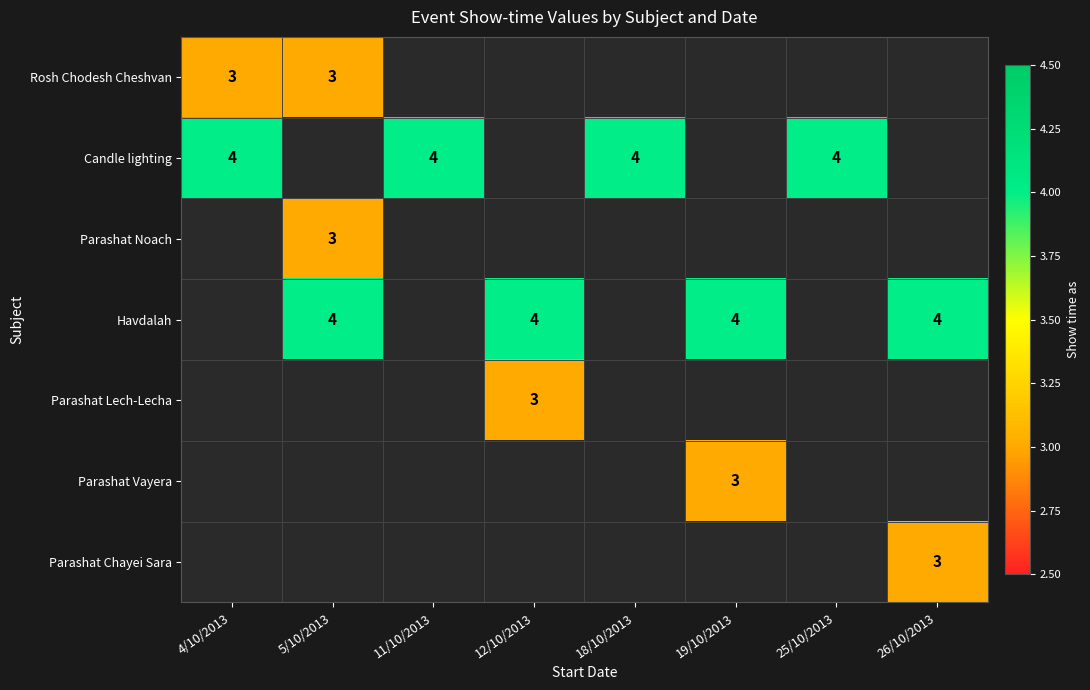

True or false: Candle lighting has a value of 2 at 4/10/2013.

False